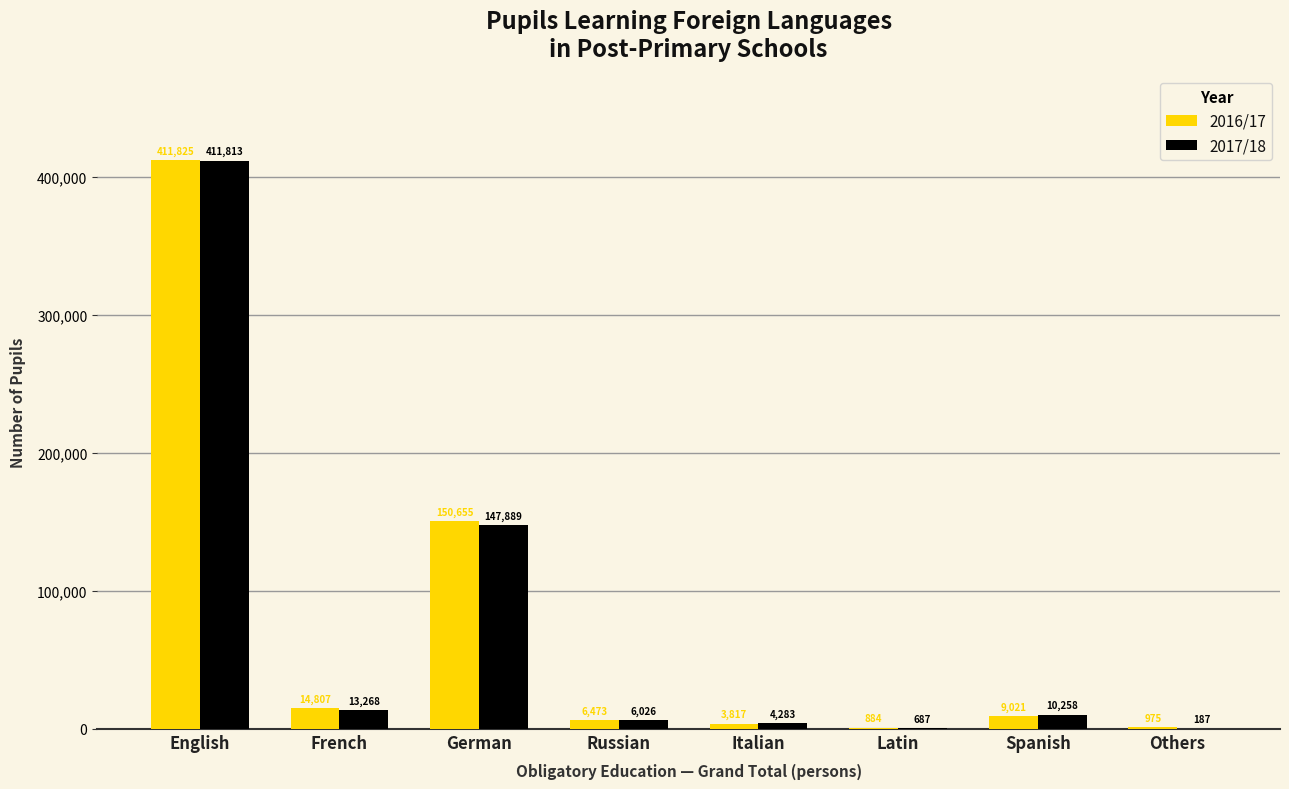

Which series has the largest total across all categories?

2016/17